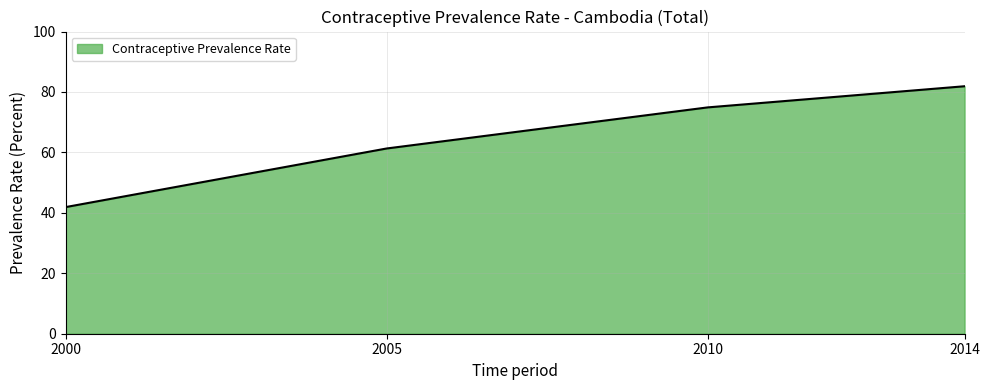

What is the change in value from 2000 to 2014?

+40.0